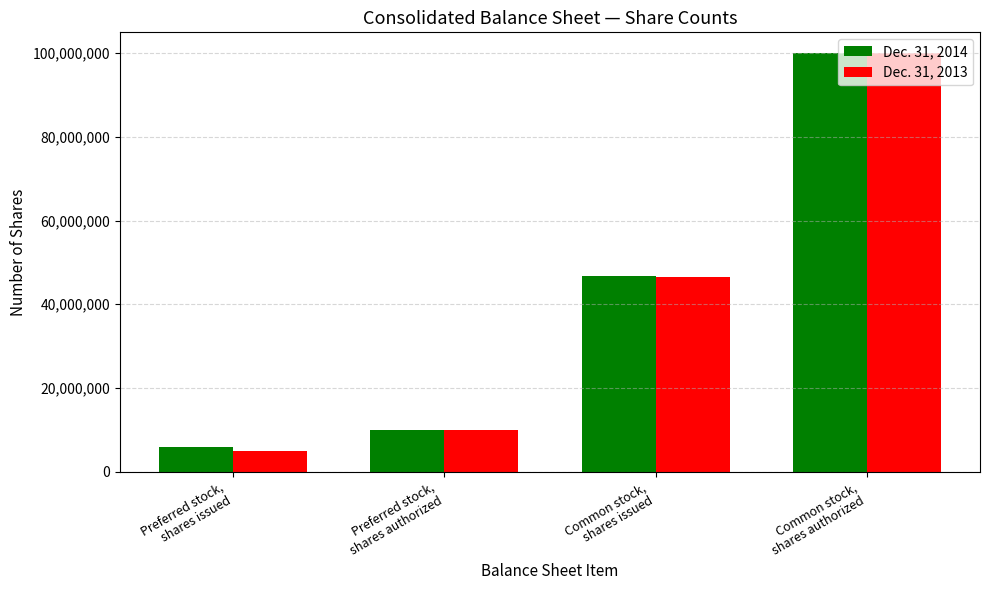

What are all the series names shown in the legend?

Dec. 31, 2014, Dec. 31, 2013